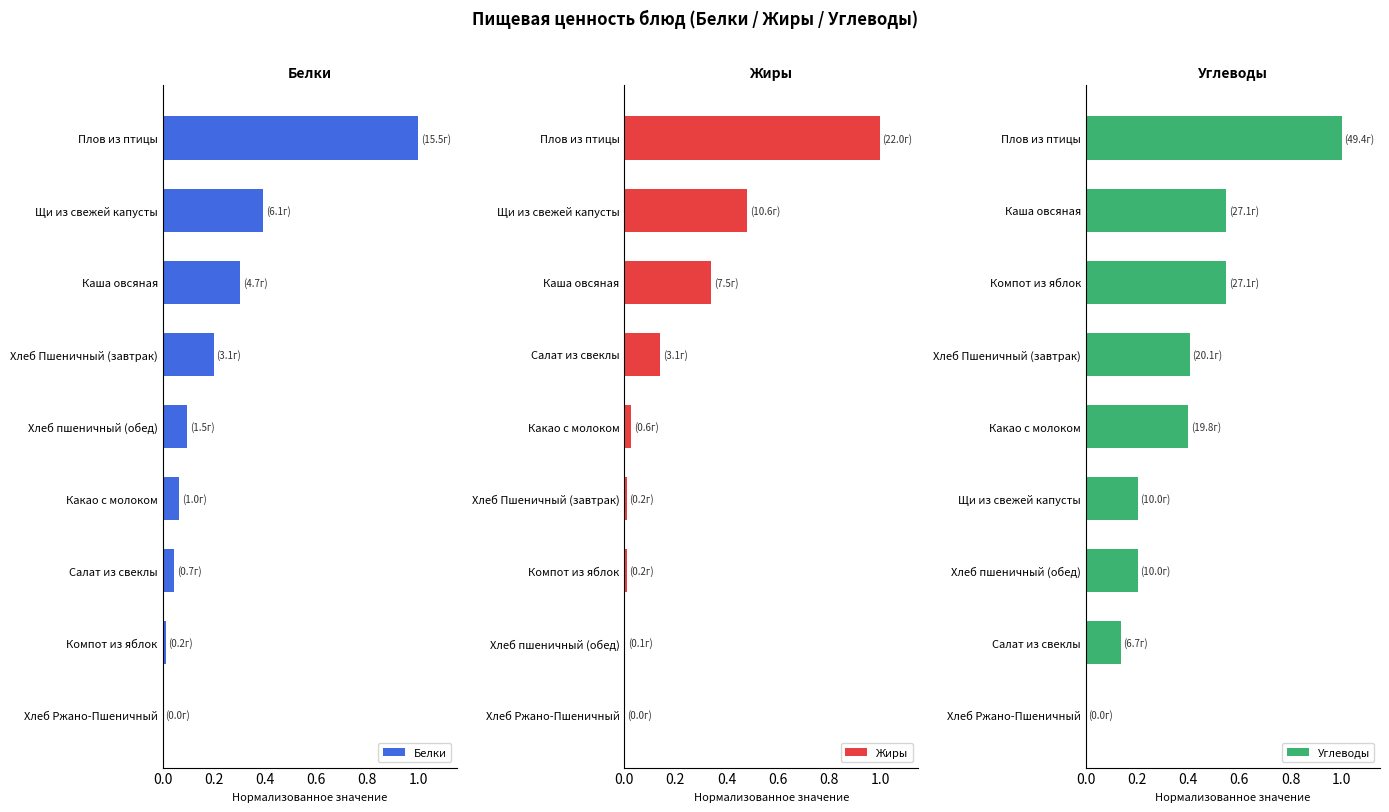

At which label does Белки reach its peak?

Плов из птицы